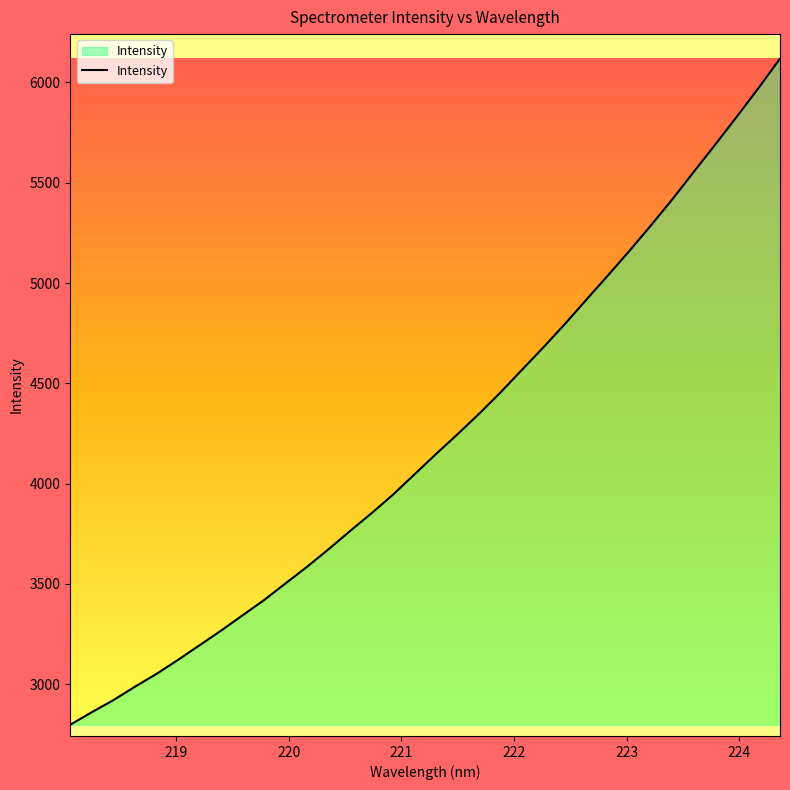

What is the difference between the maximum and minimum values?

3320.3